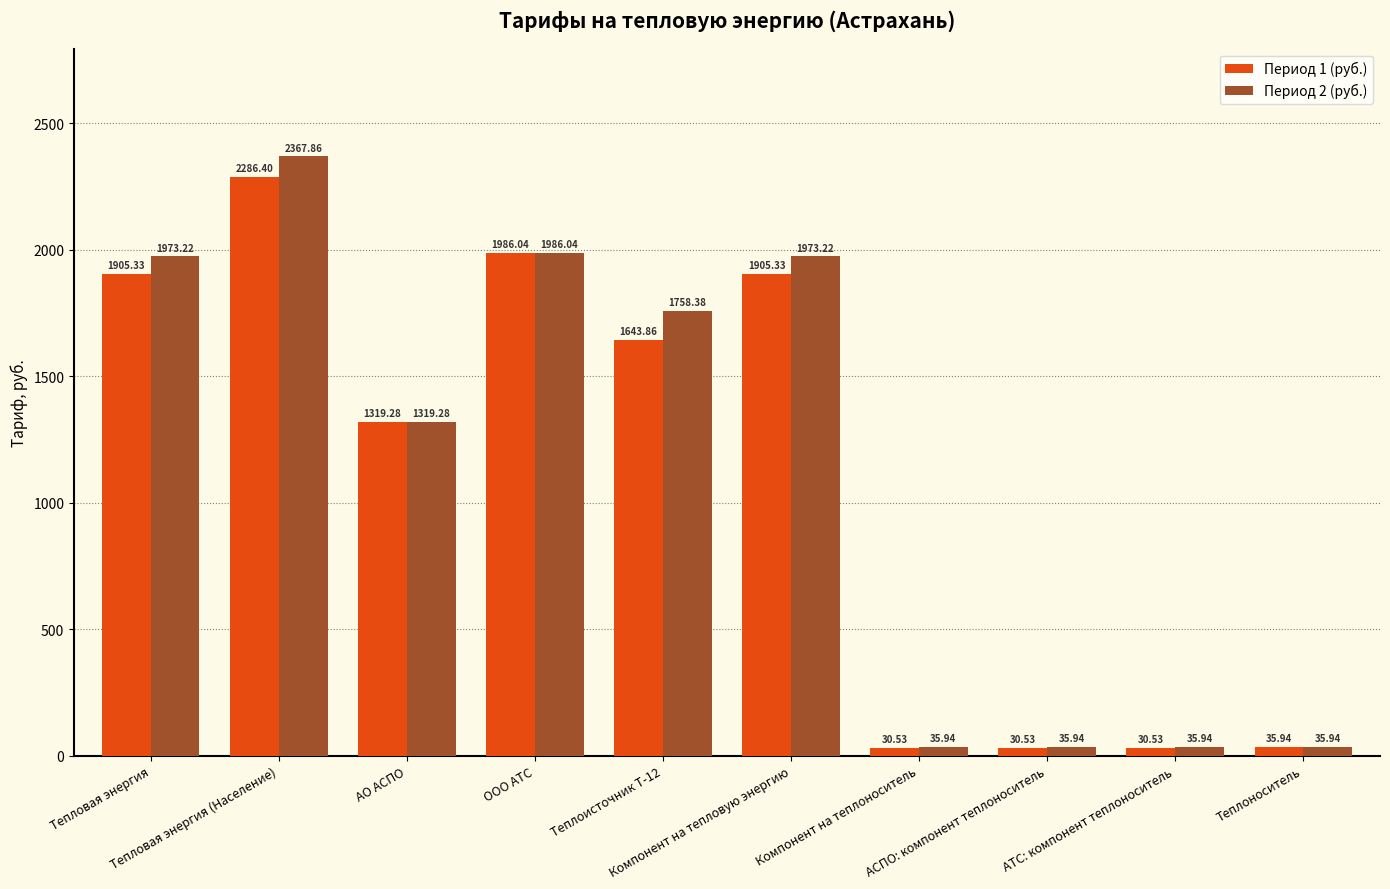

At how many categories does at least one series exceed 1775?

4